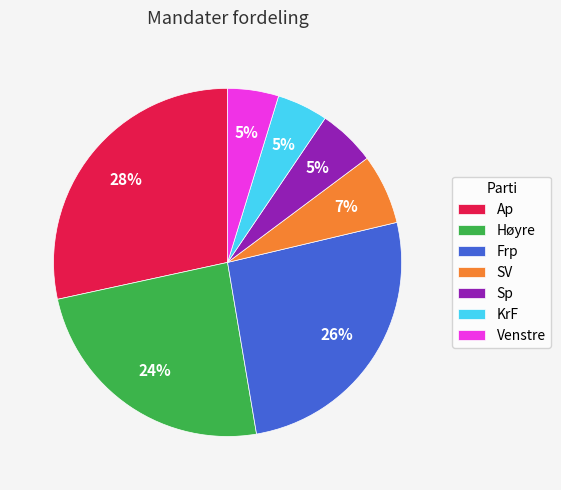

To the nearest percent, what is the average slice percentage?

14%